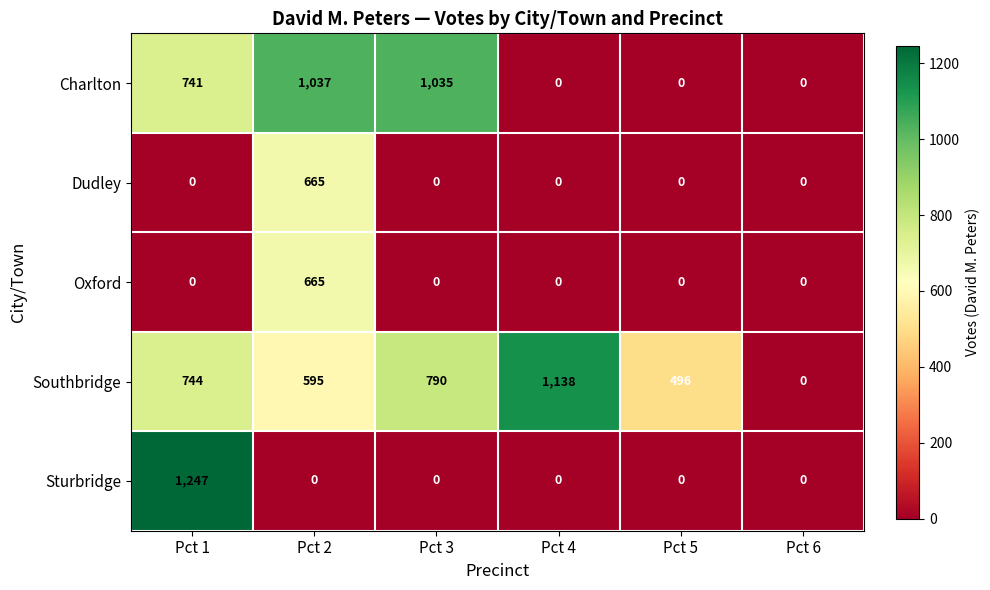

At which category does the chart reach its peak across all series?

Pct 1